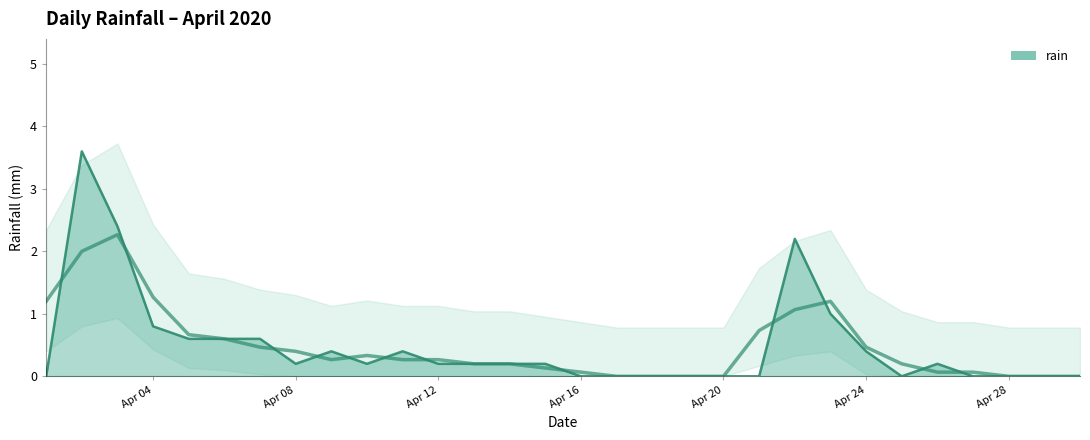

What is the approximate value at 2020-04-03?

2.4